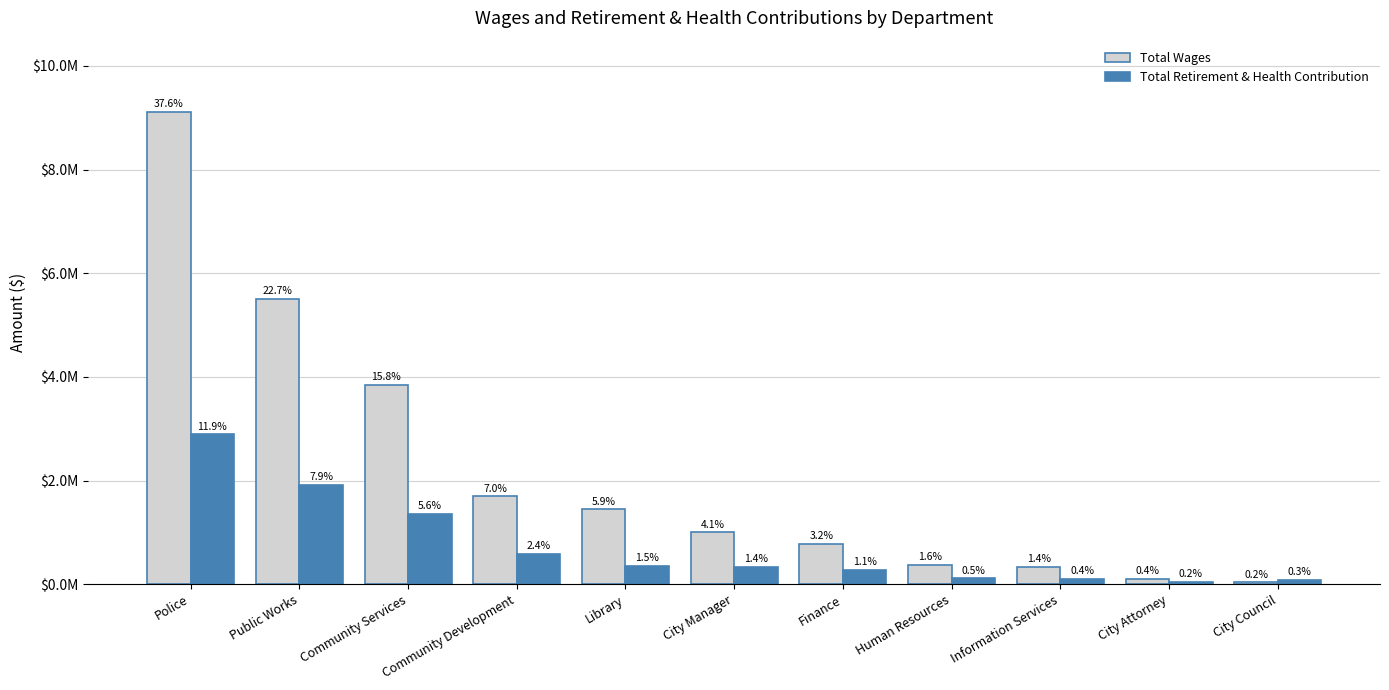

What are all the series names shown in the legend?

Total Wages, Total Retirement & Health Contribution